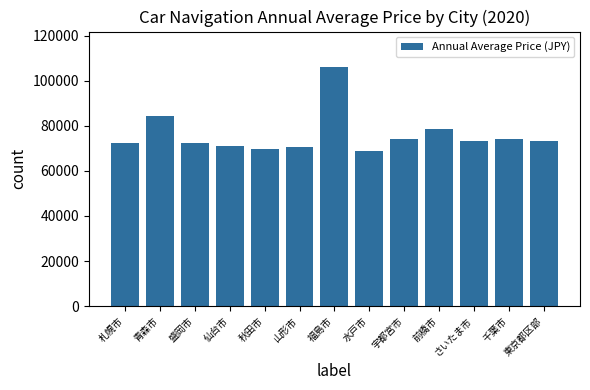

True or false: the data shows 24973 at 前橋市.

False